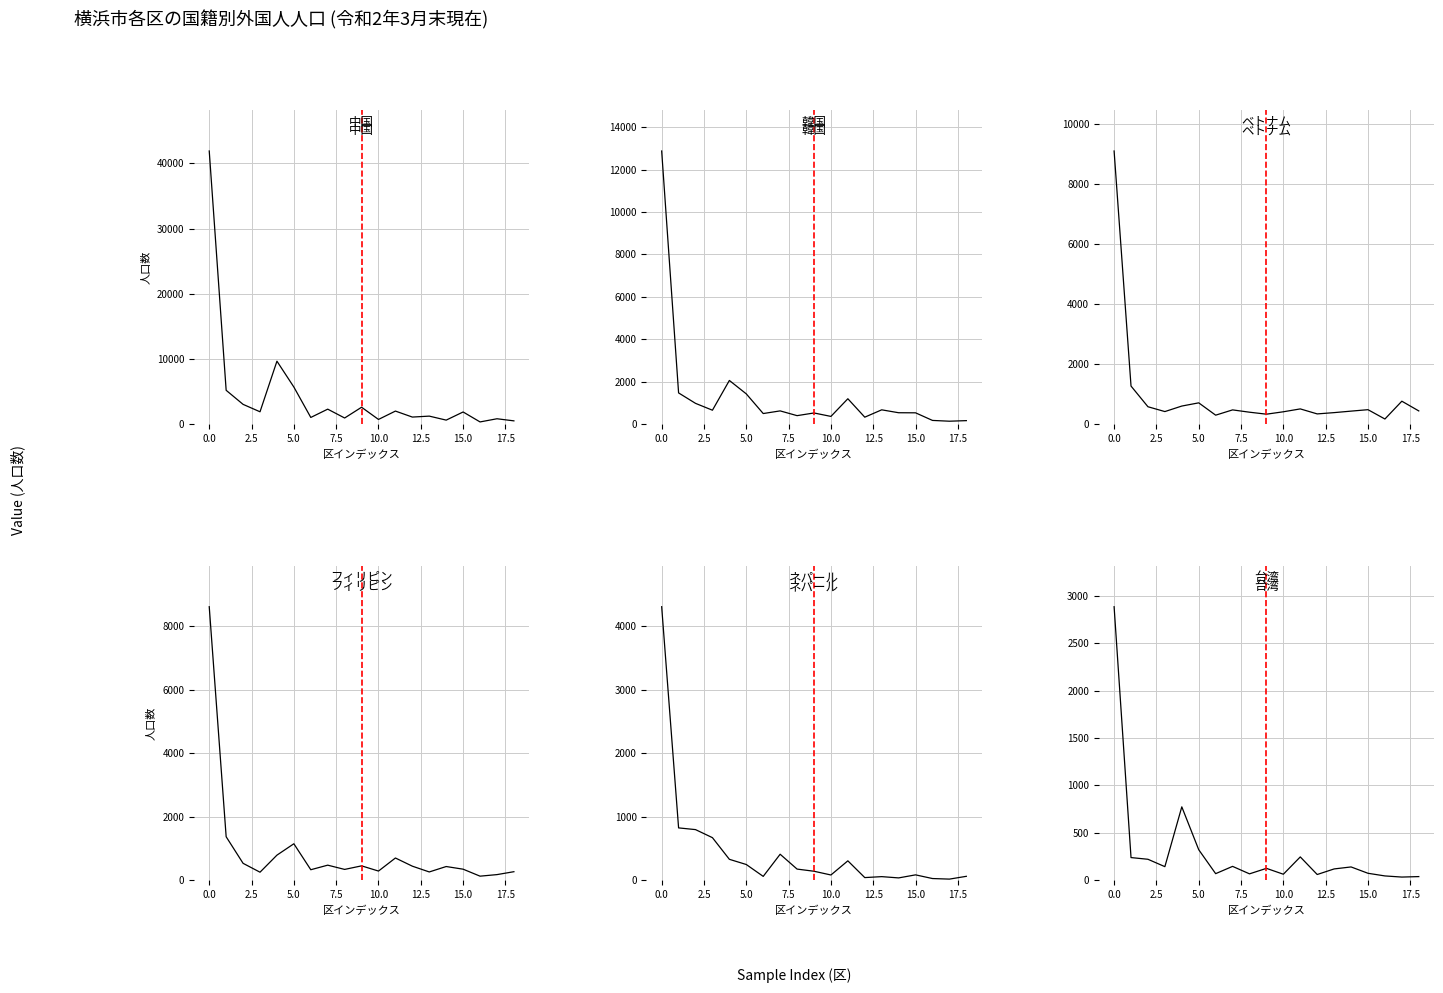

In 台湾, how many points are higher than both neighbors (excluding endpoints)?

5